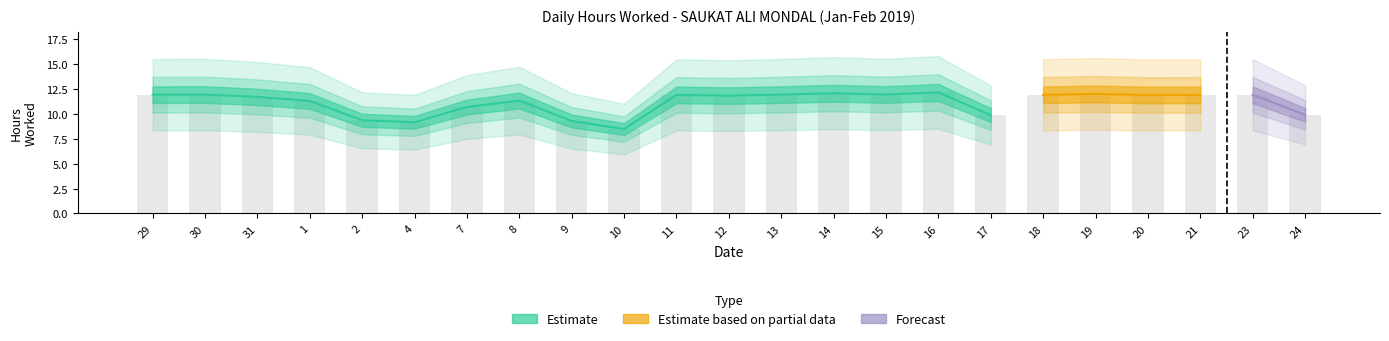

Does the chart contain stacked bars?

No